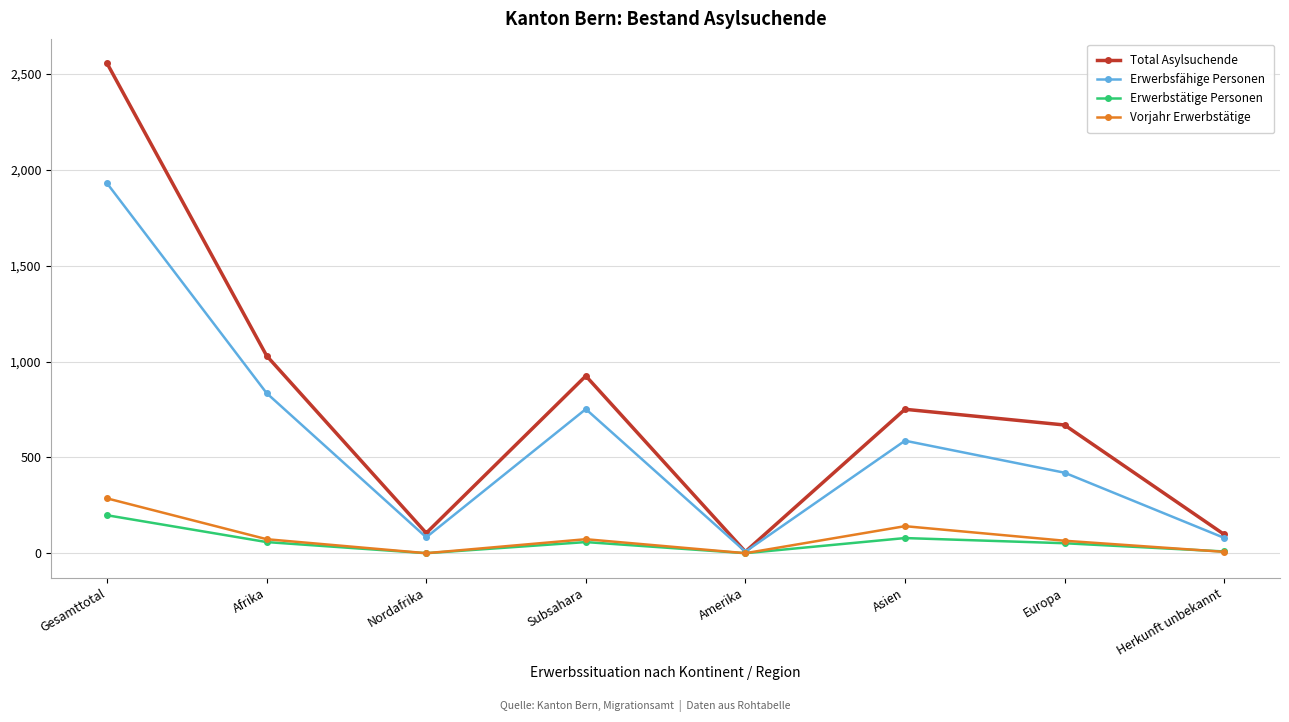

What is the average value of the Total Asylsuchende series?

768